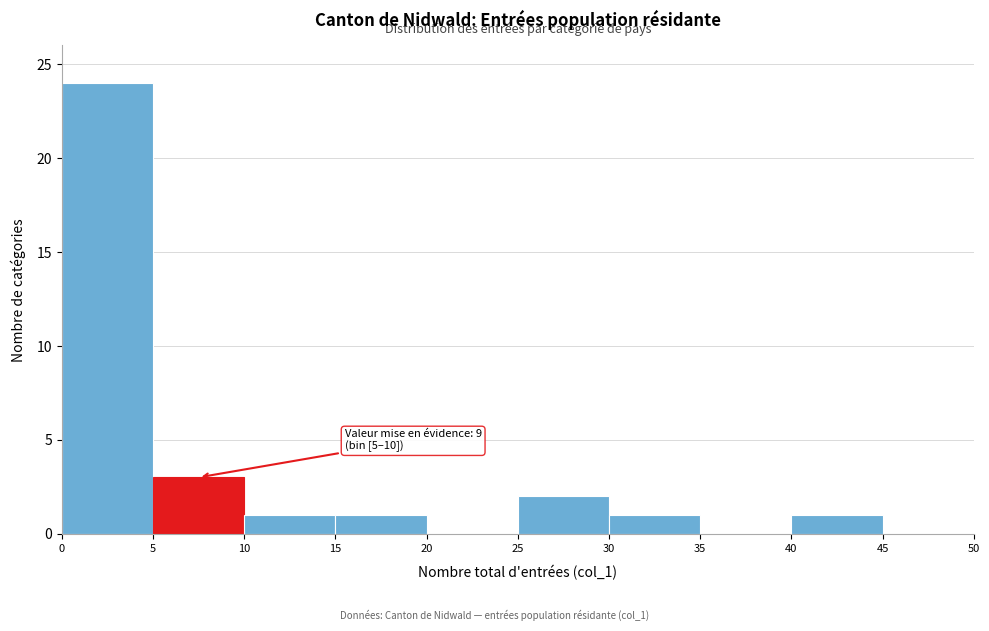

Over which range of the x-axis is the bar tallest?

0 to 5